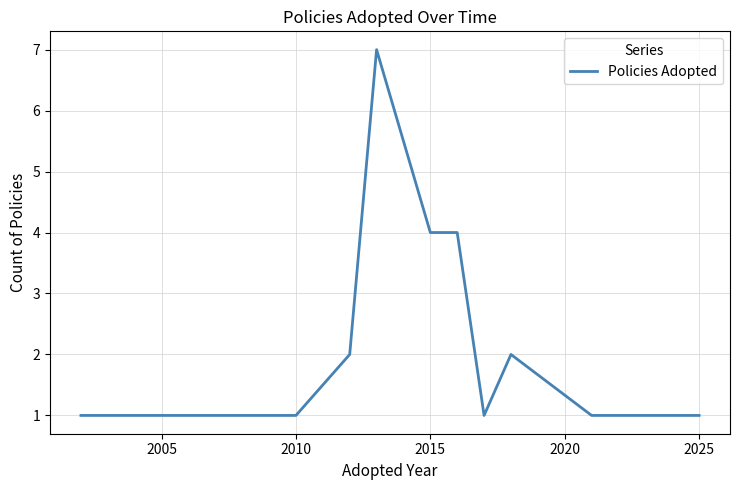

What is the greatest value displayed?

7